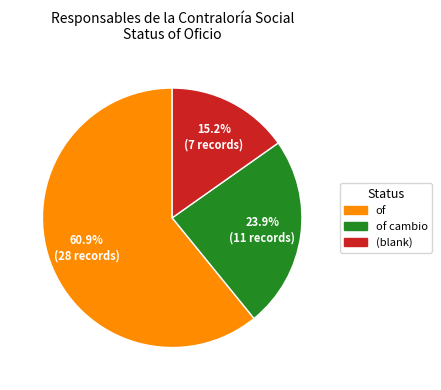

Is there any slice that represents more than half of the pie?

Yes